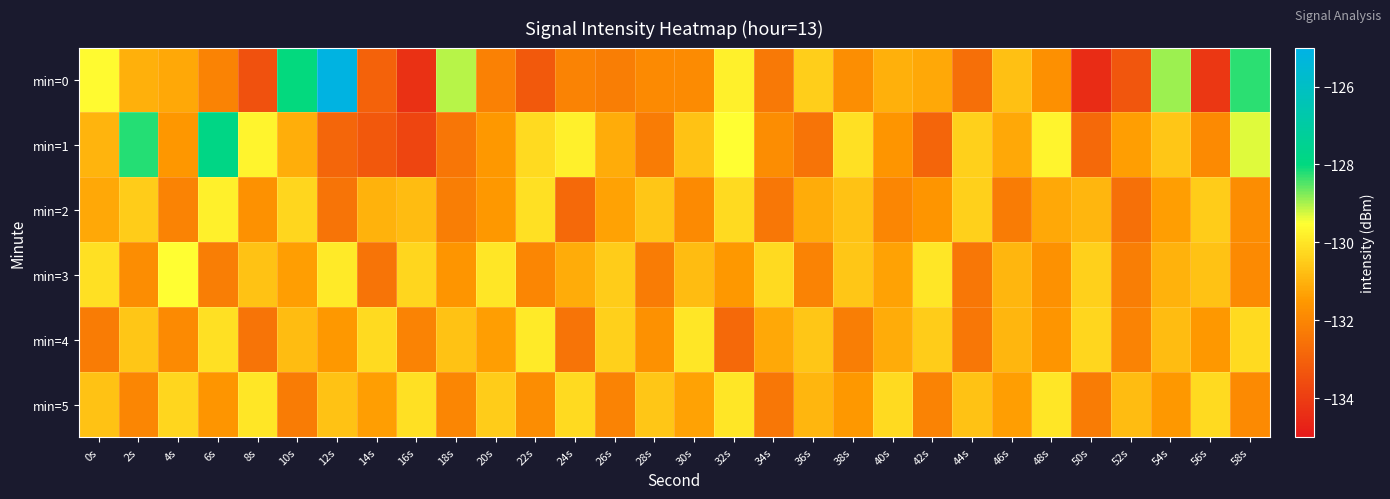

Reading left to right, transcribe all the data shown in this chart.

min=0: 0s=-129.6	2s=-131.0	4s=-131.2	6s=-132.1	8s=-133.4	10s=-128.0	12s=-125.1	14s=-133.0	16s=-134.3	18s=-129.1	20s=-132.1	22s=-133.2	24s=-132.1	26s=-132.2	28s=-131.9	30s=-131.9	32s=-129.8	34s=-132.4	36s=-130.4	38s=-131.8	40s=-131.0	42s=-131.2	44s=-132.7	46s=-130.7	48s=-131.7	50s=-134.5	52s=-133.3	54s=-128.9	56s=-134.2	58s=-128.3
min=1: 0s=-131.0	2s=-128.2	4s=-131.5	6s=-127.8	8s=-129.7	10s=-131.1	12s=-132.9	14s=-133.3	16s=-133.8	18s=-132.5	20s=-131.5	22s=-130.2	24s=-129.8	26s=-131.1	28s=-132.3	30s=-130.7	32s=-129.5	34s=-131.8	36s=-132.5	38s=-130.1	40s=-131.6	42s=-132.9	44s=-130.4	46s=-131.2	48s=-129.7	50s=-132.8	52s=-131.4	54s=-130.6	56s=-131.9	58s=-129.3
min=2: 0s=-131.2	2s=-130.5	4s=-132.1	6s=-129.8	8s=-131.7	10s=-130.3	12s=-132.5	14s=-131.0	16s=-130.8	18s=-132.2	20s=-131.5	22s=-130.1	24s=-132.8	26s=-131.3	28s=-130.6	30s=-131.9	32s=-130.2	34s=-132.4	36s=-131.1	38s=-130.7	40s=-132.0	42s=-131.6	44s=-130.4	46s=-132.3	48s=-131.2	50s=-130.9	52s=-132.6	54s=-131.4	56s=-130.5	58s=-131.8
min=3: 0s=-130.1	2s=-131.8	4s=-129.5	6s=-132.2	8s=-130.7	10s=-131.4	12s=-129.9	14s=-132.5	16s=-130.3	18s=-131.6	20s=-130.0	22s=-132.0	24s=-131.1	26s=-130.5	28s=-132.3	30s=-130.8	32s=-131.5	34s=-130.2	36s=-132.1	38s=-130.6	40s=-131.3	42s=-130.0	44s=-132.4	46s=-130.9	48s=-131.7	50s=-130.4	52s=-132.2	54s=-131.0	56s=-130.7	58s=-131.9
min=4: 0s=-132.3	2s=-130.6	4s=-131.9	6s=-130.1	8s=-132.5	10s=-130.8	12s=-131.5	14s=-130.2	16s=-132.1	18s=-130.7	20s=-131.4	22s=-129.9	24s=-132.5	26s=-130.4	28s=-131.7	30s=-130.0	32s=-132.8	34s=-131.2	36s=-130.6	38s=-132.2	40s=-131.1	42s=-130.5	44s=-132.4	46s=-130.9	48s=-131.6	50s=-130.3	52s=-132.1	54s=-130.8	56s=-131.5	58s=-130.2
min=5: 0s=-130.7	2s=-132.0	4s=-130.3	6s=-131.6	8s=-130.0	10s=-132.3	12s=-130.7	14s=-131.4	16s=-130.1	18s=-132.0	20s=-130.5	22s=-131.8	24s=-130.2	26s=-132.1	28s=-130.6	30s=-131.3	32s=-130.0	34s=-132.4	36s=-130.9	38s=-131.5	40s=-130.2	42s=-132.1	44s=-130.7	46s=-131.4	48s=-130.0	50s=-132.3	52s=-130.8	54s=-131.5	56s=-130.2	58s=-131.9